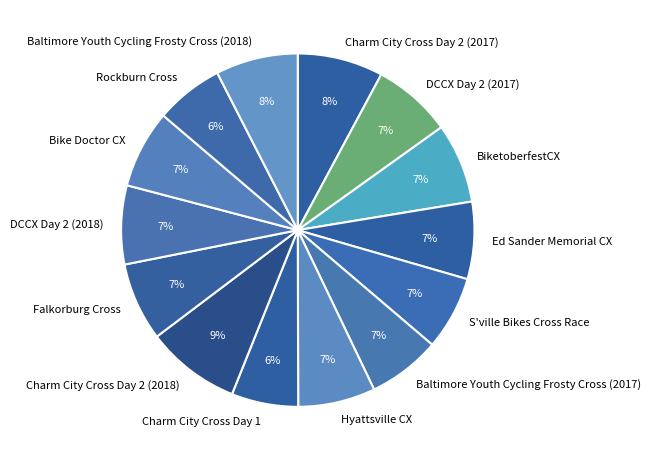

Which has a higher value, Rockburn Cross or Baltimore Youth Cycling Frosty Cross (2018)?

Baltimore Youth Cycling Frosty Cross (2018)